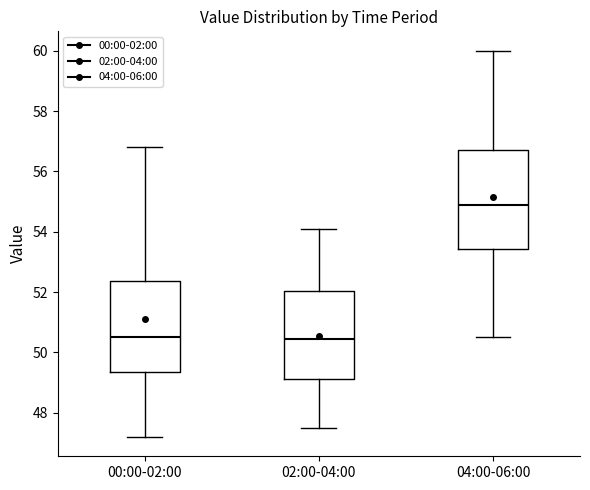

Which box is the tallest, from its lower edge to its upper edge?

04:00-06:00